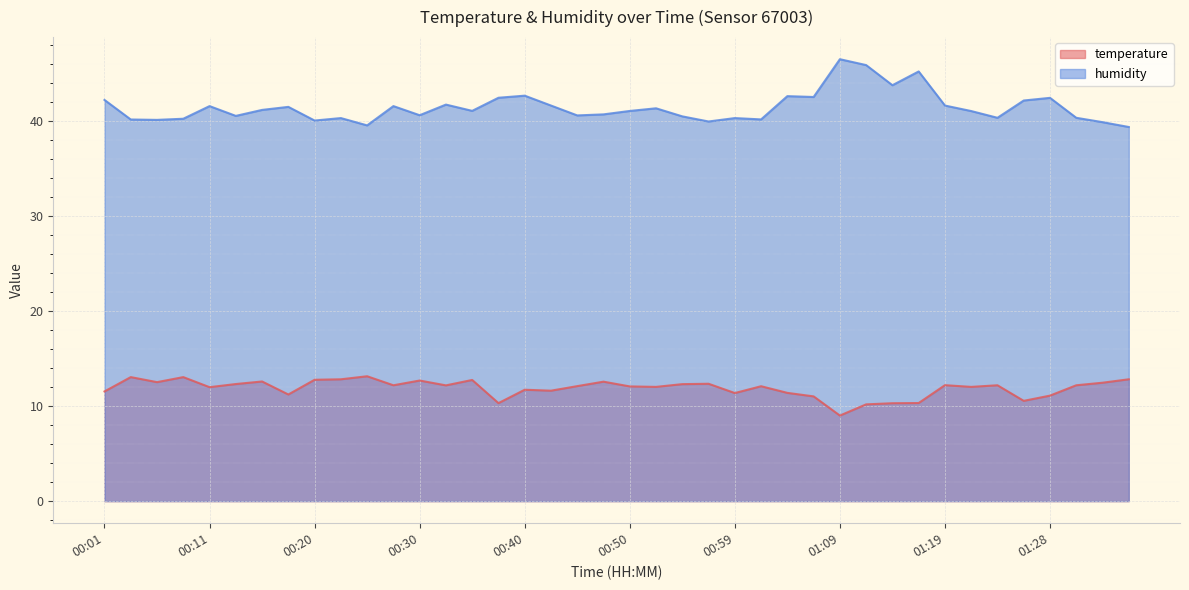

In humidity, how many points are higher than both neighbors (excluding endpoints)?

12